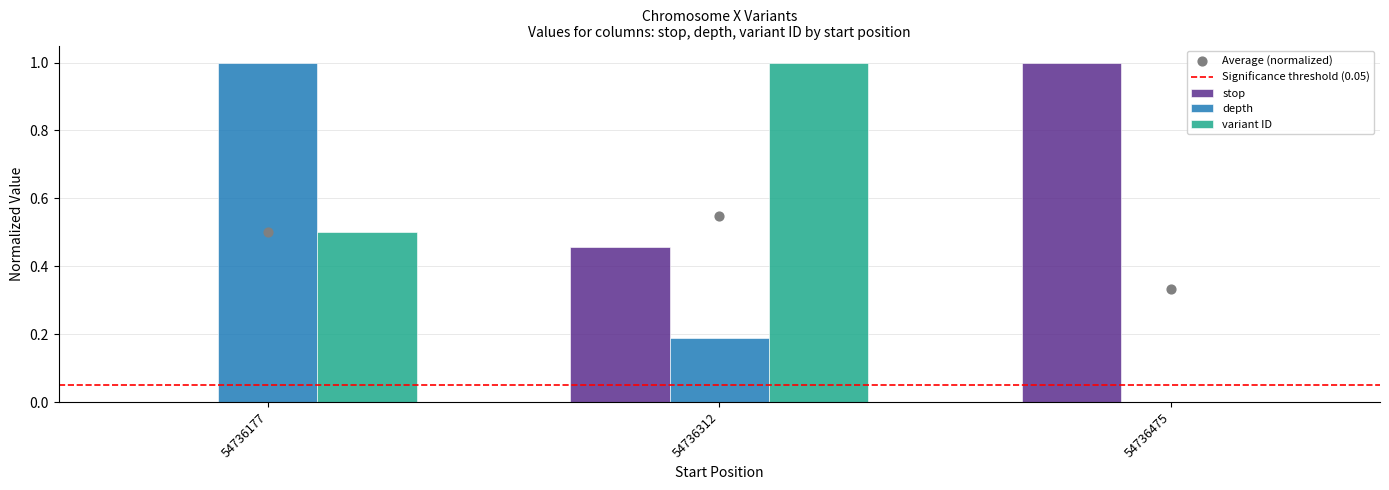

What are all the series names shown in the legend?

stop, depth, variant ID